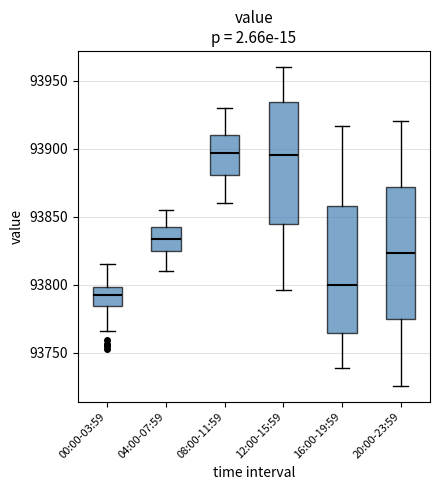

Reading left to right, read every box against the y-axis: the position of its median line, the range the box covers, and the ends of its whiskers. The values are not printed on the chart, so give them approximately, as read against the axis.

00:00-03:59: median 93790, box 93785 to 93800, whiskers 93765 to 93815
04:00-07:59: median 93835, box 93825 to 93845, whiskers 93810 to 93855
08:00-11:59: median 93895, box 93880 to 93910, whiskers 93860 to 93930
12:00-15:59: median 93895, box 93845 to 93935, whiskers 93795 to 93960
16:00-19:59: median 93800, box 93765 to 93860, whiskers 93740 to 93915
20:00-23:59: median 93825, box 93775 to 93870, whiskers 93725 to 93920